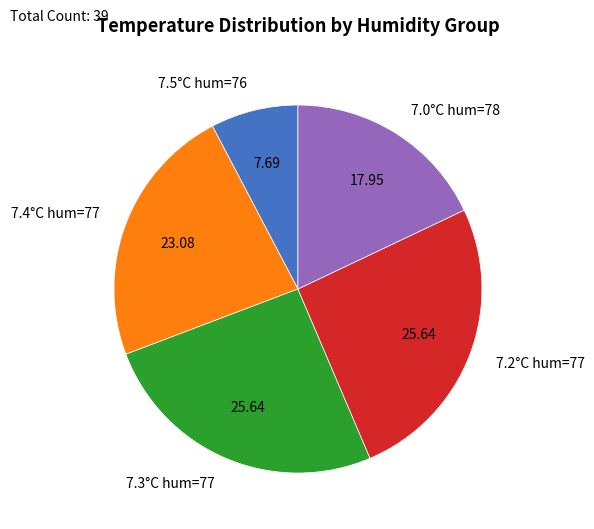

What is the ratio of the value at 7.3°C hum=77 to the value at 7.4°C hum=77?

1.1